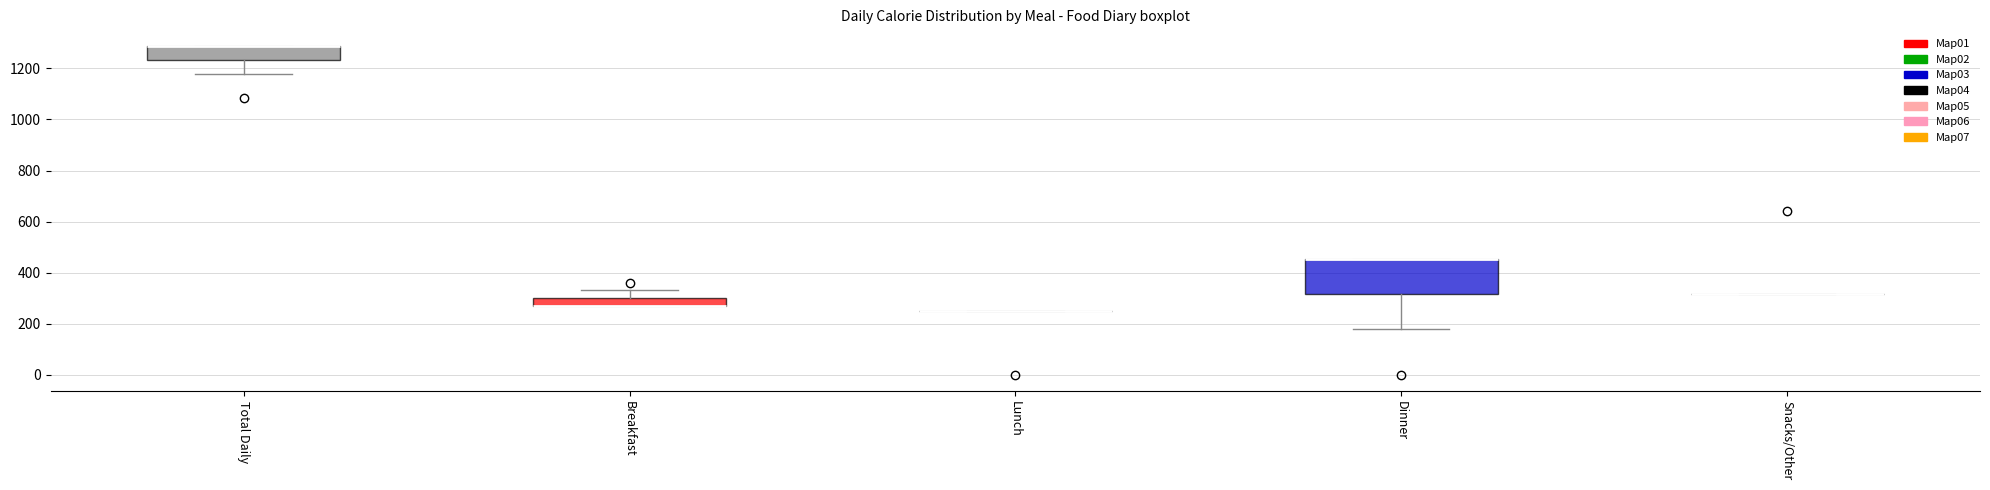

Reading left to right, transcribe this box plot: for each box, give where its median line is, the range the box spans, and where its two whiskers end, as read against the y-axis. The values are not printed on the chart, so give them approximately, as read against the axis.

Total Daily: median 1280 (drawn on the box's upper edge), box 1240 to 1280, whiskers 1180 to 1280
Breakfast: median 260 (drawn on the box's lower edge), box 260 to 300, whiskers 260 to 340
Lunch: box collapsed to a line at 260, whiskers 260 to 260
Dinner: median 460 (drawn on the box's upper edge), box 320 to 460, whiskers 180 to 460
Snacks/Other: box collapsed to a line at 320, whiskers 320 to 320